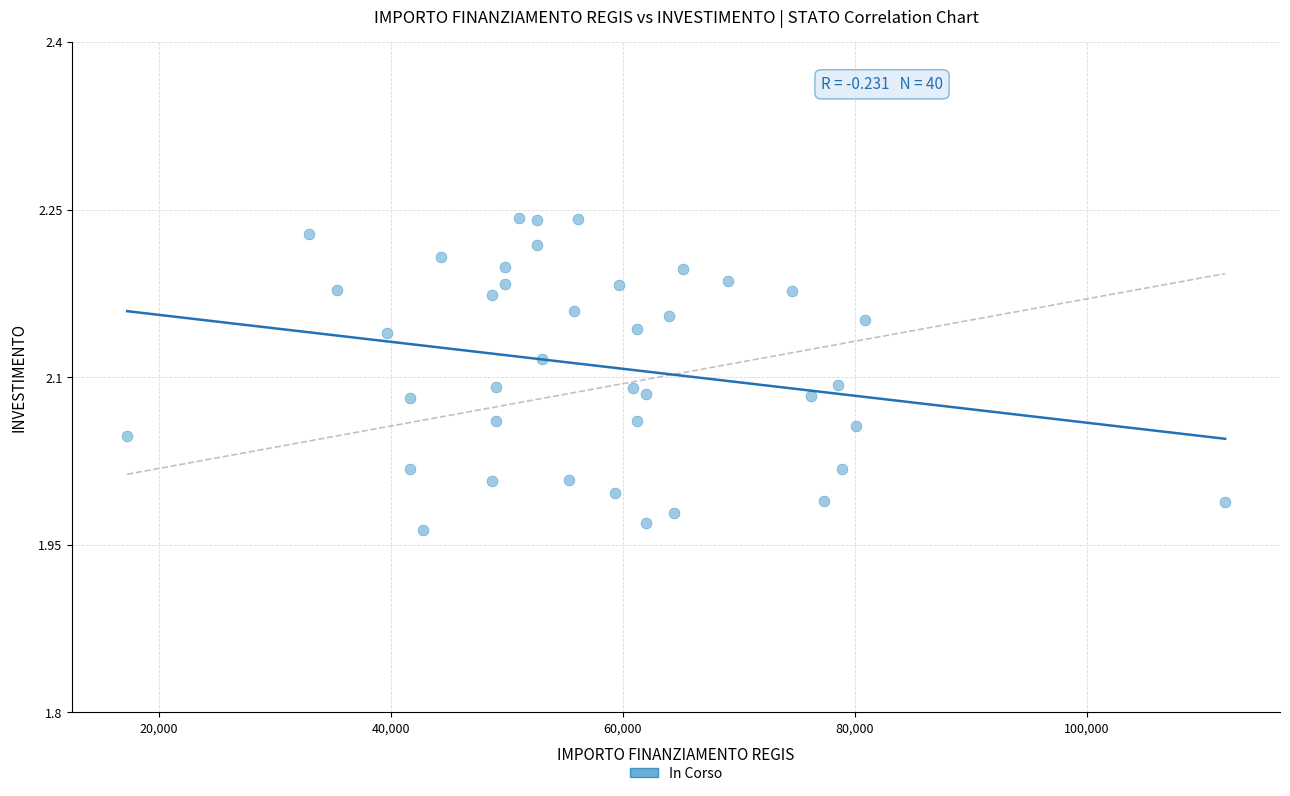

What is the range of Y values (max minus min)?

0.3